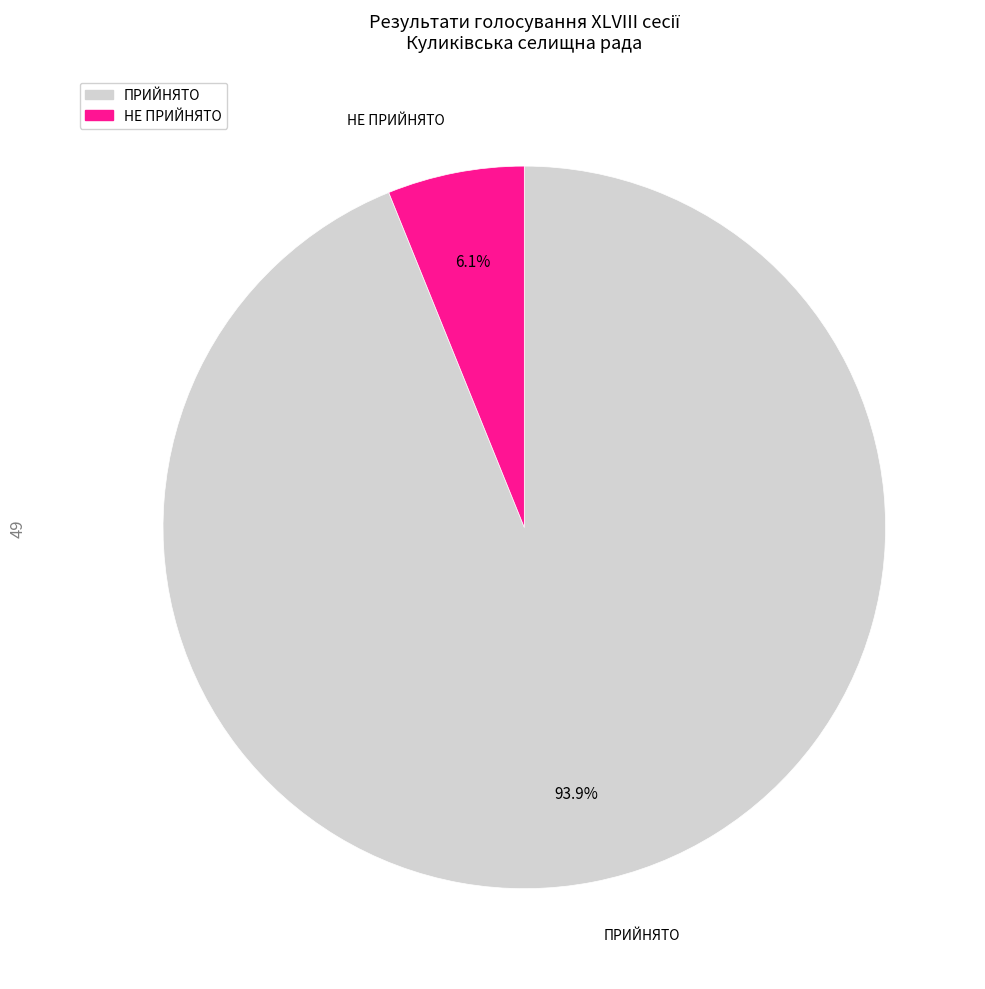

Between НЕ ПРИЙНЯТО and ПРИЙНЯТО, which is larger?

ПРИЙНЯТО